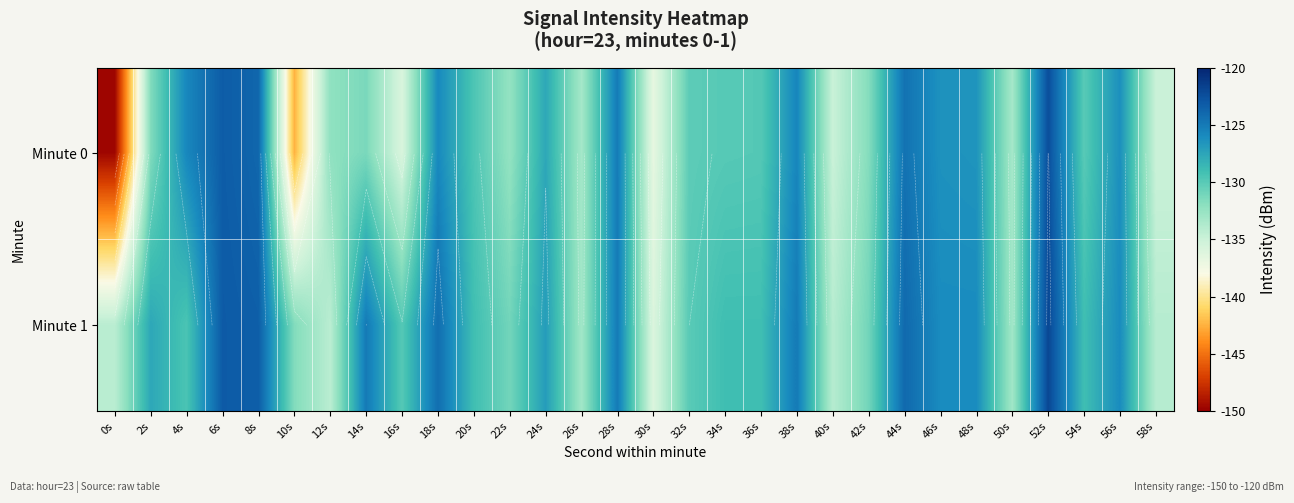

List the labels in order of Minute 0 value, largest first.

52s, 6s, 8s, 44s, 28s, 38s, 4s, 18s, 56s, 46s, 48s, 24s, 20s, 36s, 34s, 54s, 32s, 14s, 2s, 42s, 12s, 22s, 26s, 50s, 40s, 58s, 16s, 30s, 10s, 0s